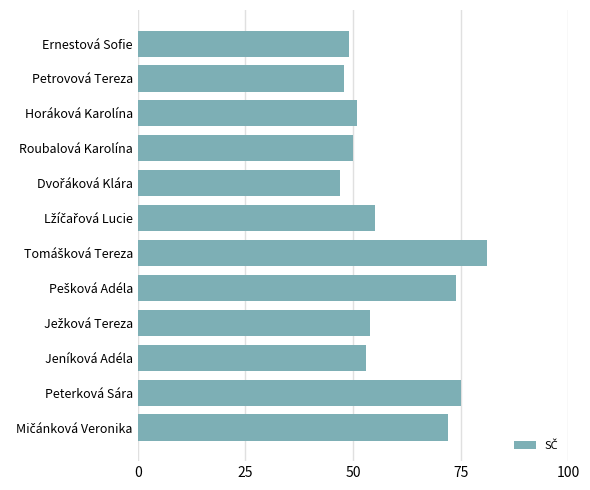

Reading bottom to top, list all the values displayed in this chart.

72	75	53	54	74	81	55	47	50	51	48	49